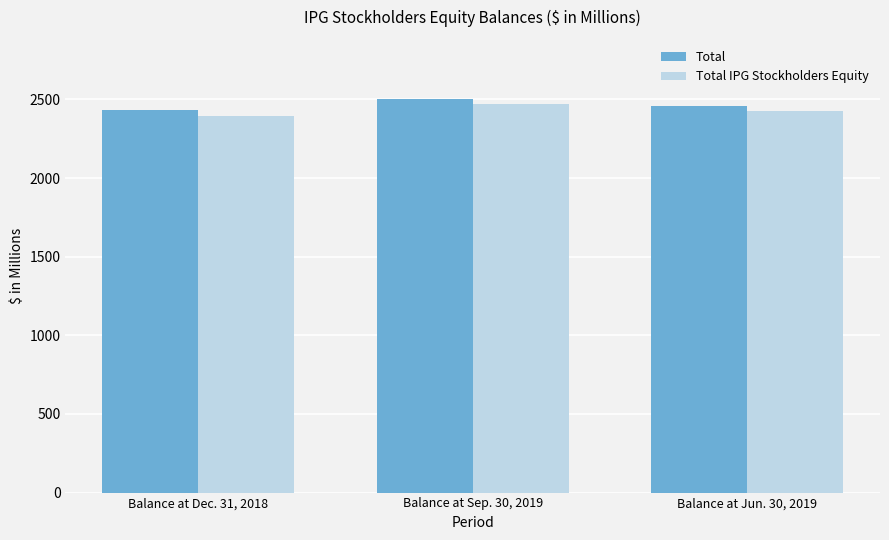

Are the bars horizontal?

No